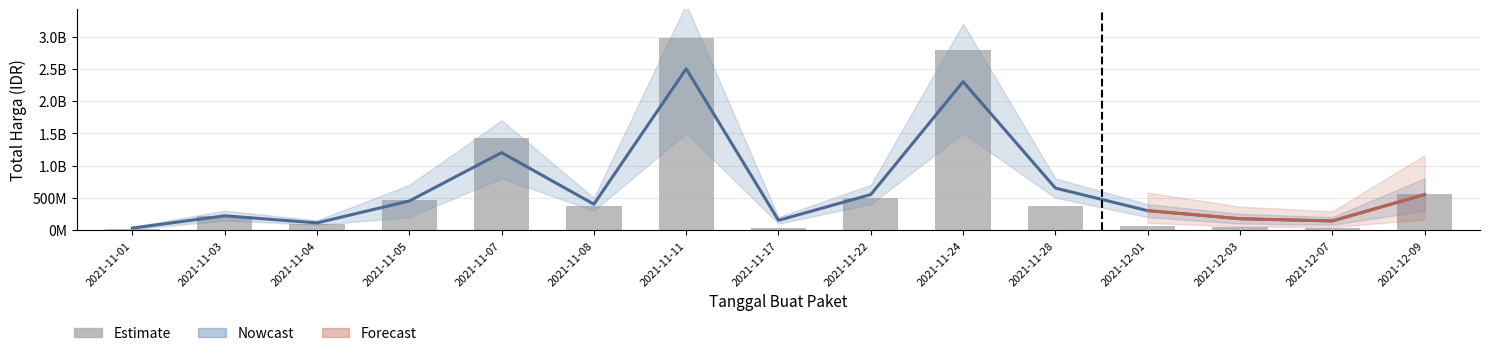

Reading right to left, list all the values displayed in this chart.

2021-12-09=559971000	2021-12-07=27412000	2021-12-03=51601000	2021-12-01=56152800	2021-11-28=373404000	2021-11-24=2797325900	2021-11-22=493000000	2021-11-17=34292000	2021-11-11=2978834240	2021-11-08=368316000	2021-11-07=1425867900	2021-11-05=464002100	2021-11-04=90672075	2021-11-03=209843270	2021-11-01=12787500